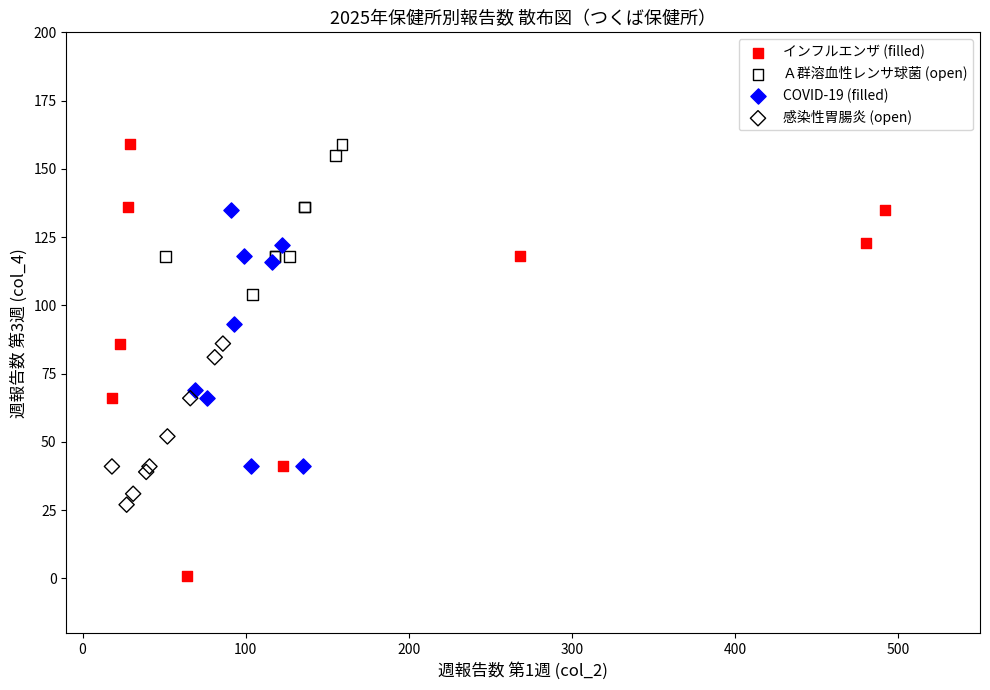

Which series contains the lowest Y value?

インフルエンザ (filled)